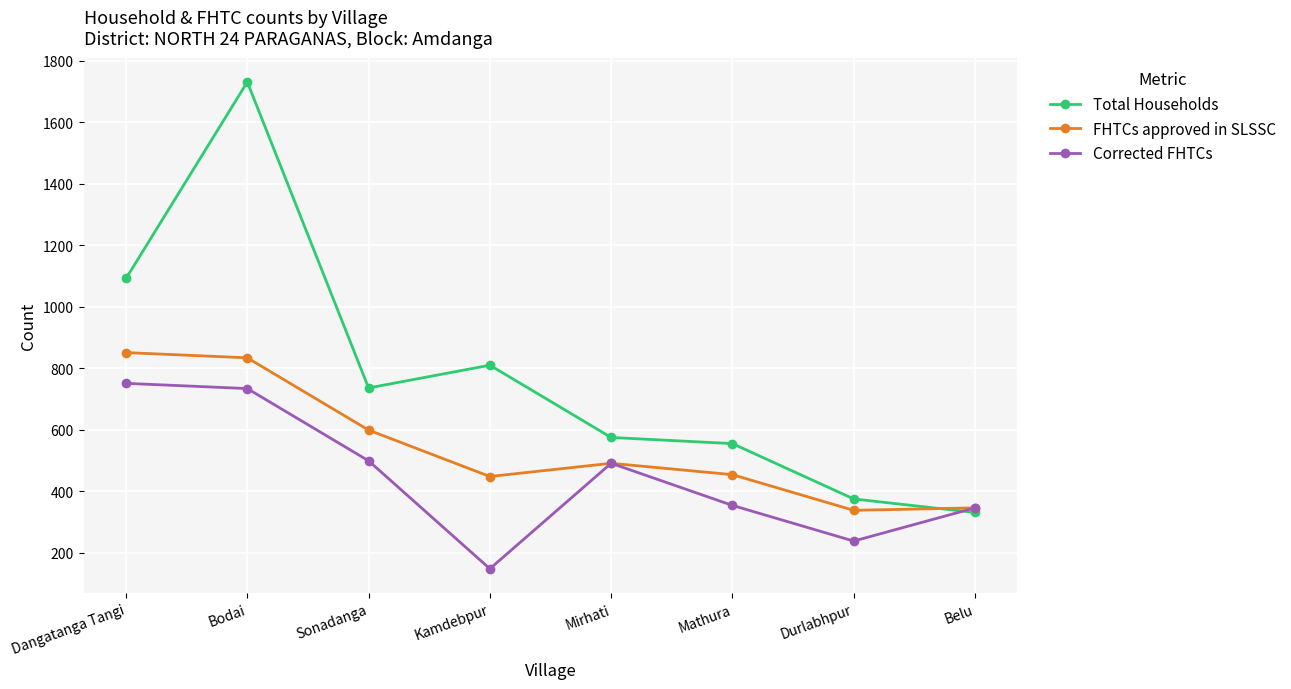

True or false: Corrected FHTCs has more than 2 interior local peaks.

False